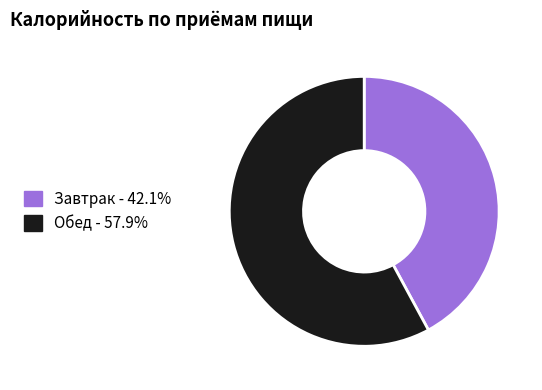

Combined, do Завтрак and Обед account for over 50%?

Yes